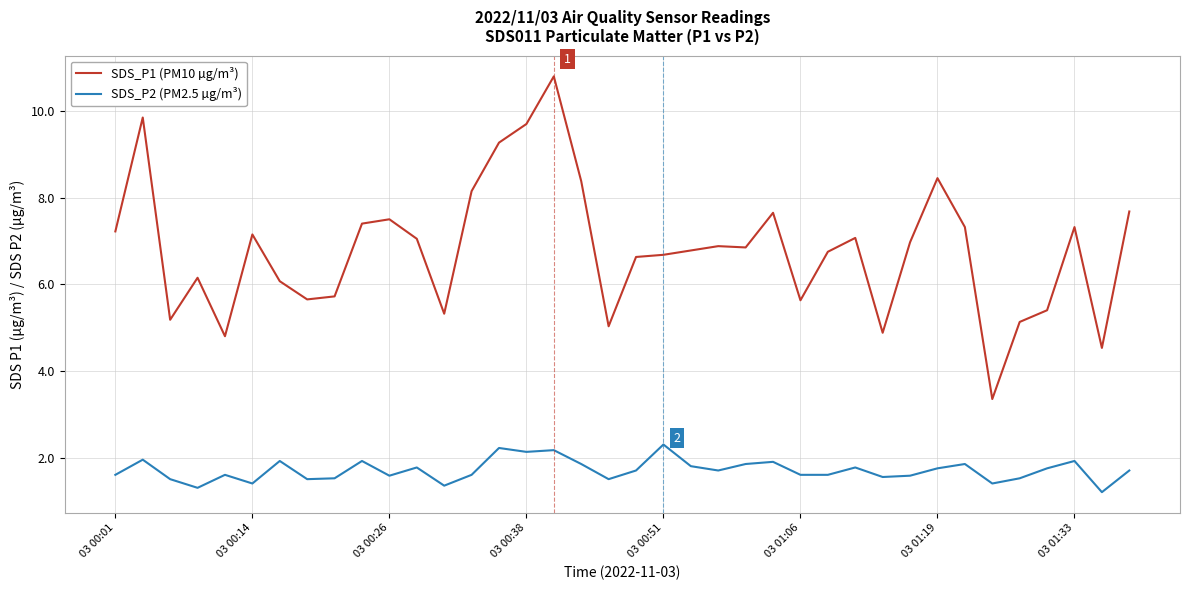

What is the difference between the maximum and minimum values in the SDS_P2 (PM2.5 µg/m³) series?

1.1